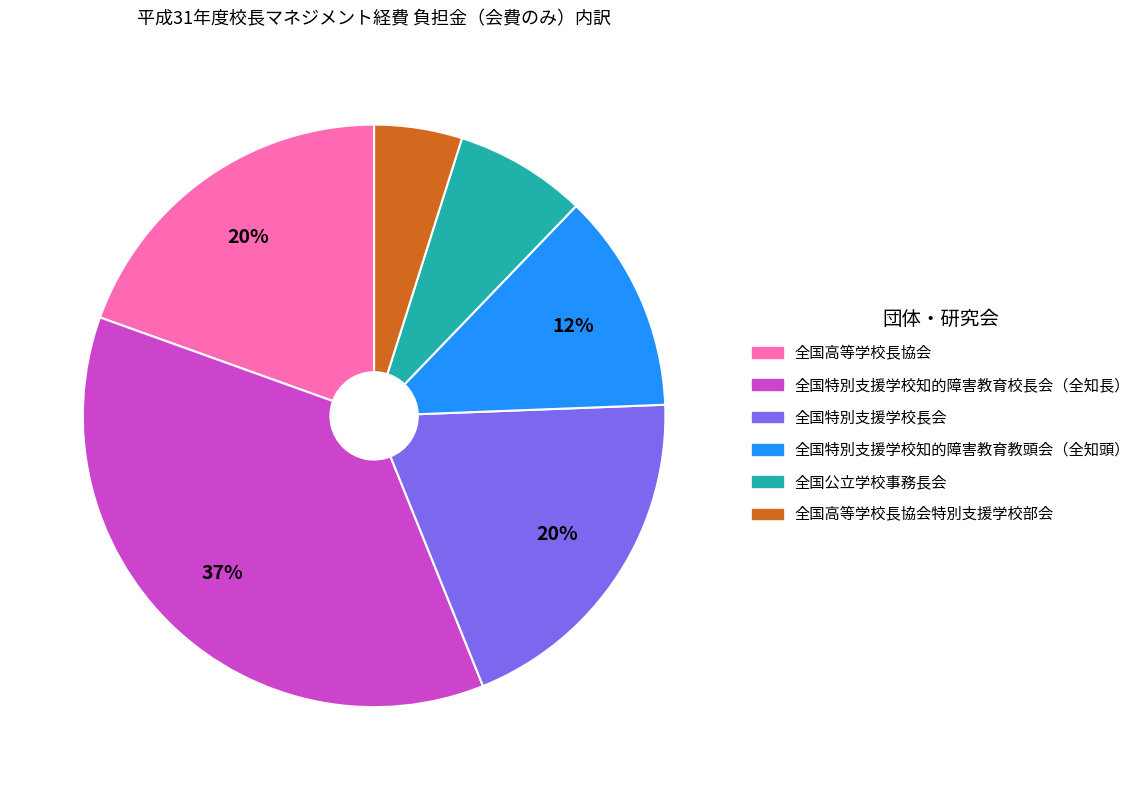

Is there any slice that represents more than half of the pie?

No